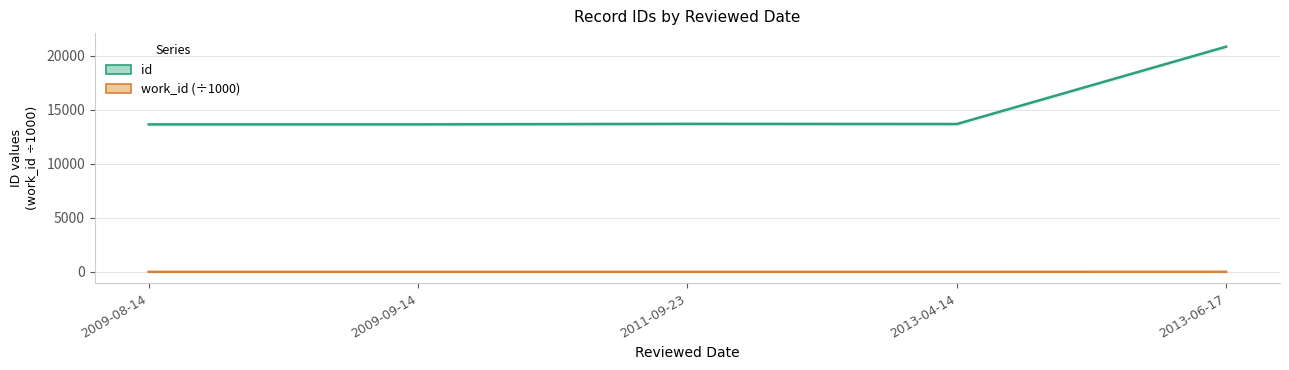

How many series are shown in this chart?

2